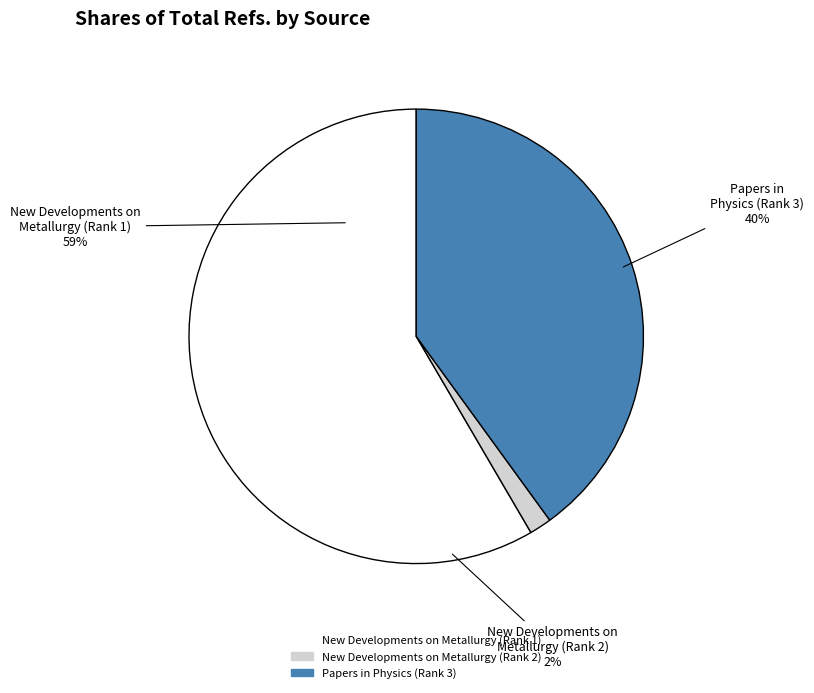

What is the majority slice?

New Developments on Metallurgy (Rank 1)